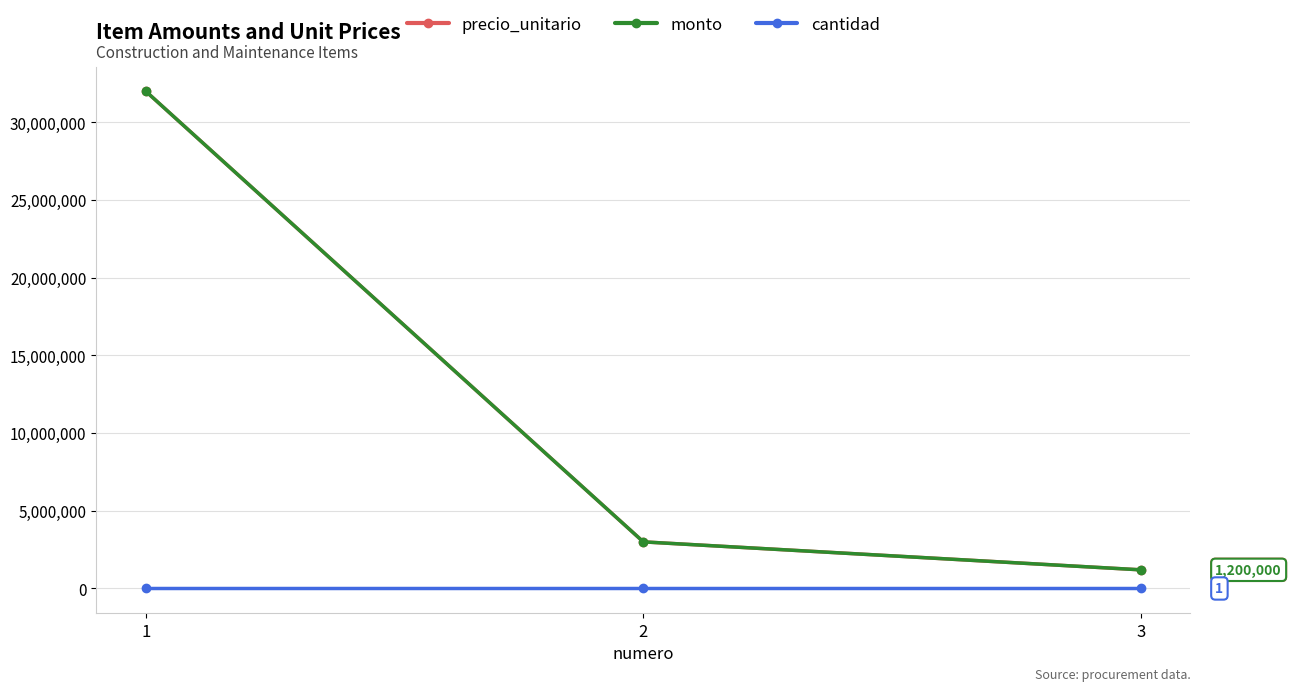

Is this an area chart (filled region under the line)?

No